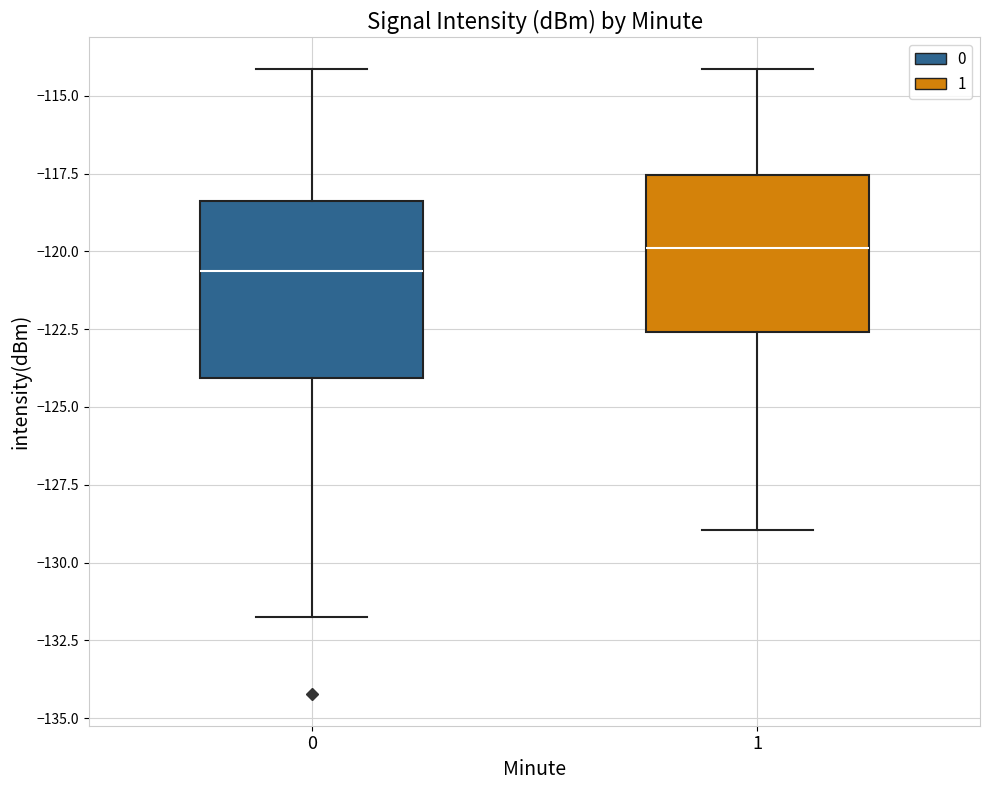

Which box has the lowest median line?

0